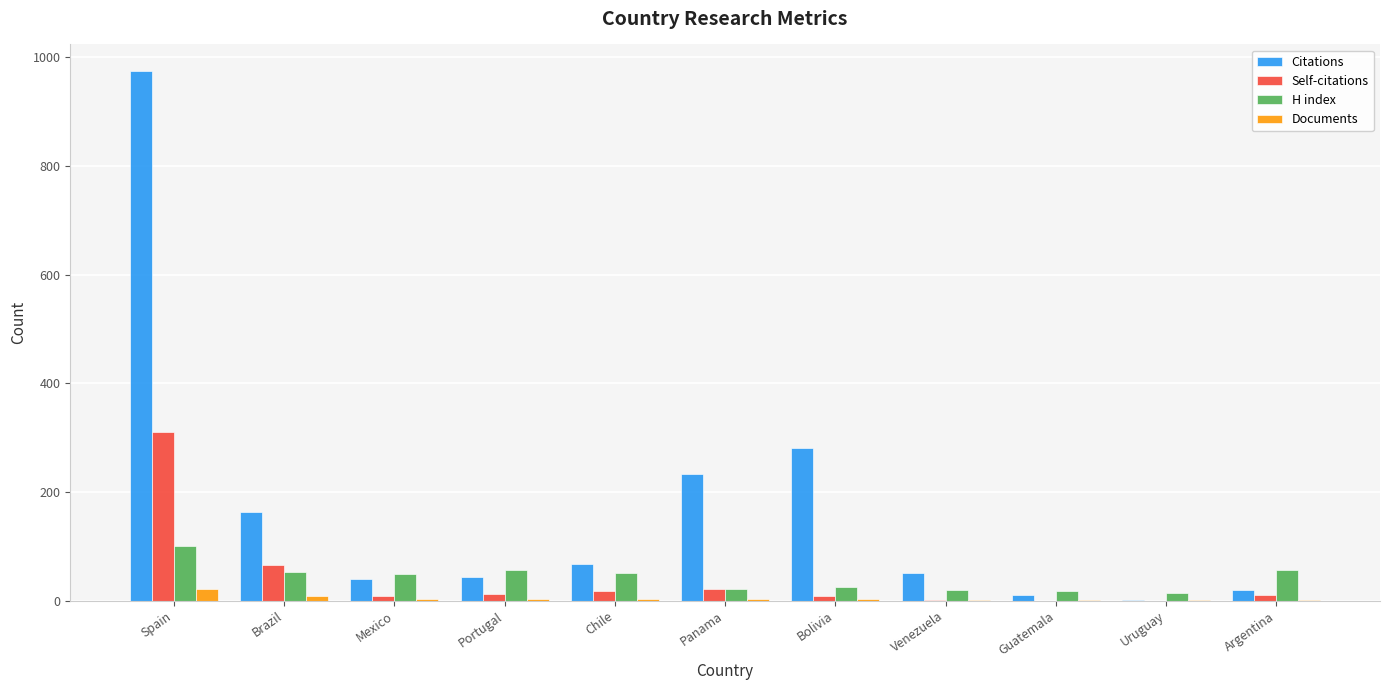

Are the bars grouped side by side (vs. stacked)?

Yes